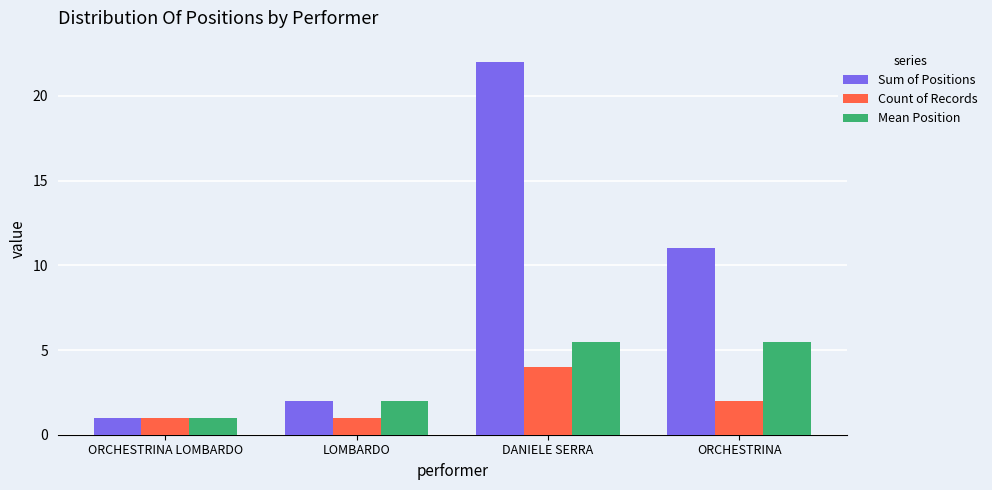

How many categories are shown in the chart?

4